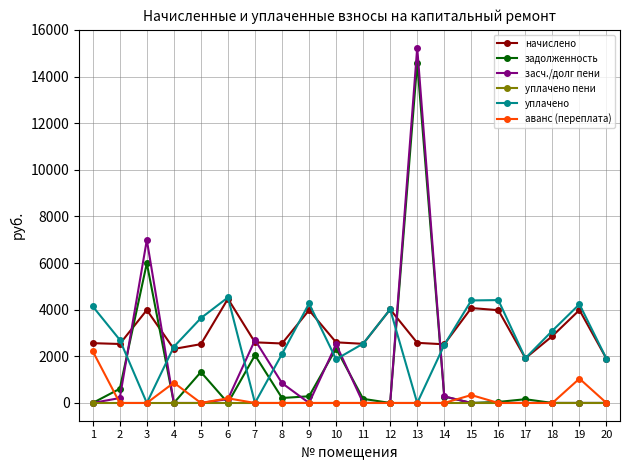

Which series ends up on top after the final intersection of уплачено and засч./долг пени?

уплачено